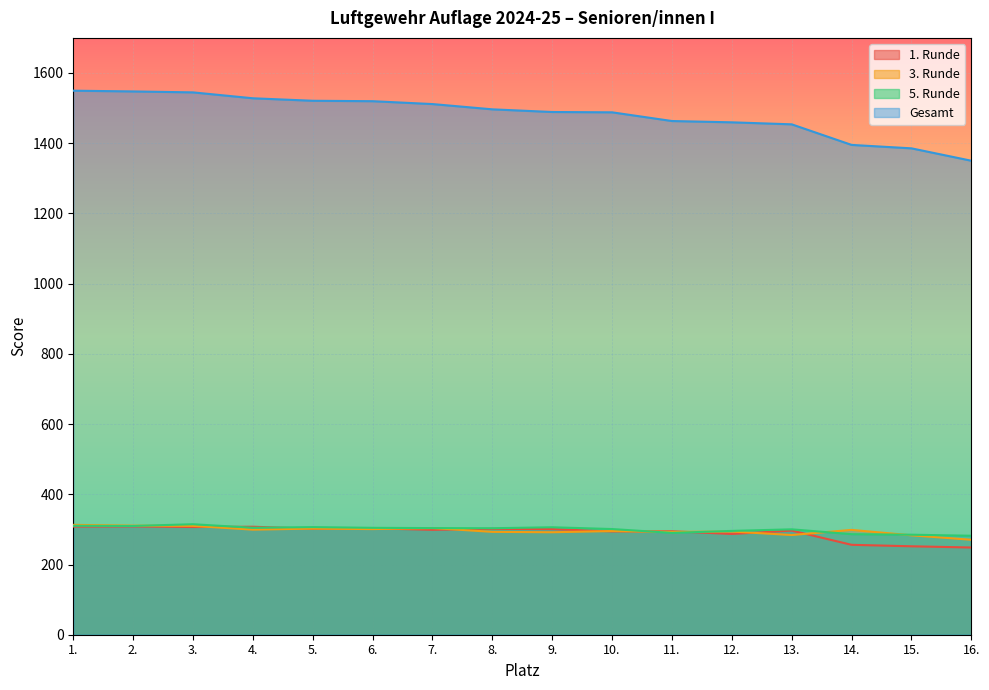

True or false: 3. Runde has a value of 312.9 at 1..

True